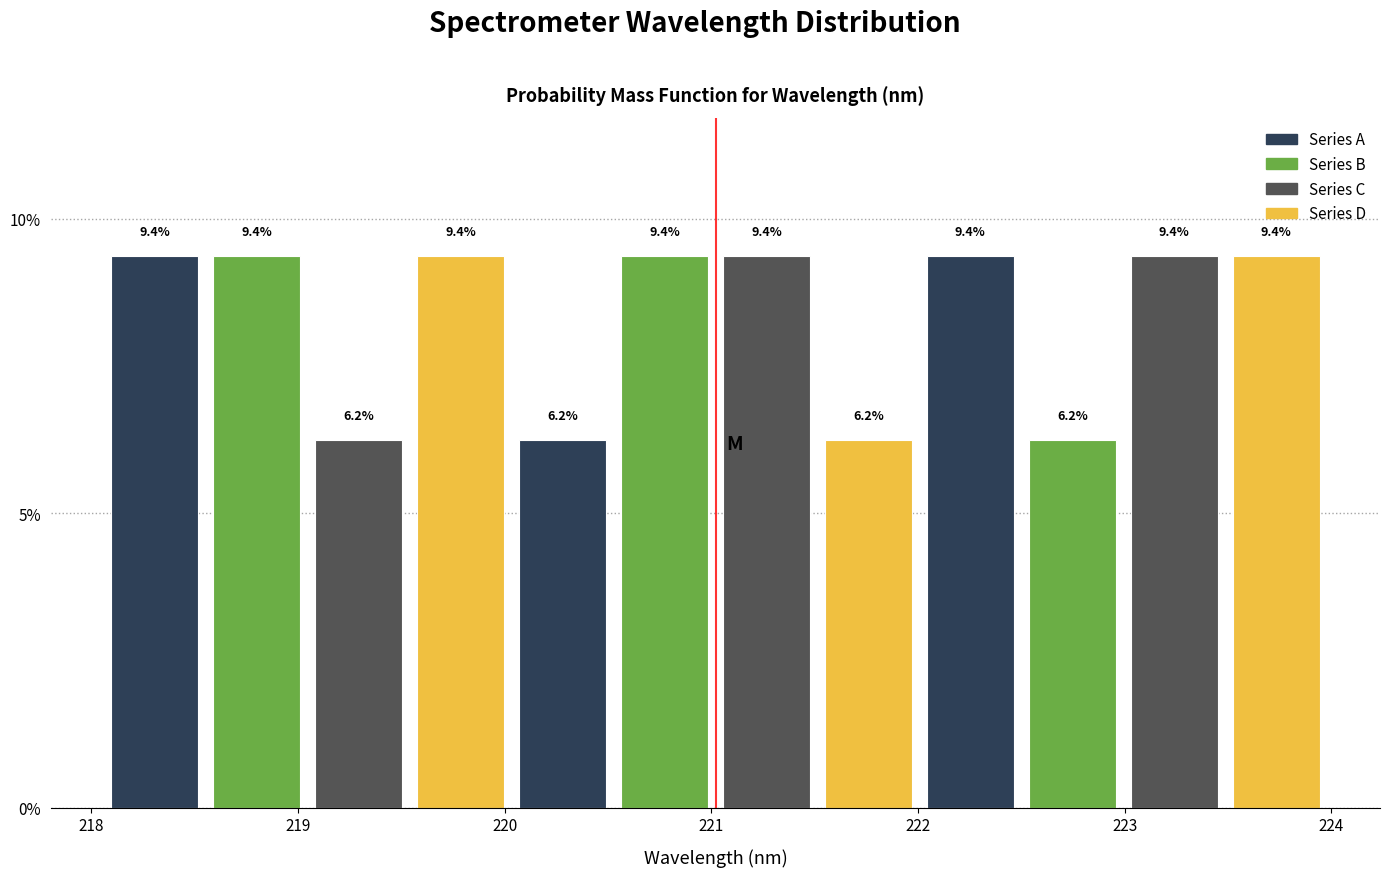

Reading left to right, list every bar in this chart as the range it spans on the x-axis followed by its height. The bar edges are not printed on the chart, so give them approximately, as read against the axis.

218.1 to 218.6: 9.4
218.6 to 219.0: 9.4
219.0 to 219.5: 6.2
219.5 to 220.0: 9.4
220.0 to 220.5: 6.2
220.5 to 221.0: 9.4
221.0 to 221.5: 9.4
221.5 to 222.0: 6.2
222.0 to 222.5: 9.4
222.5 to 223.0: 6.2
223.0 to 223.5: 9.4
223.5 to 224.0: 9.4